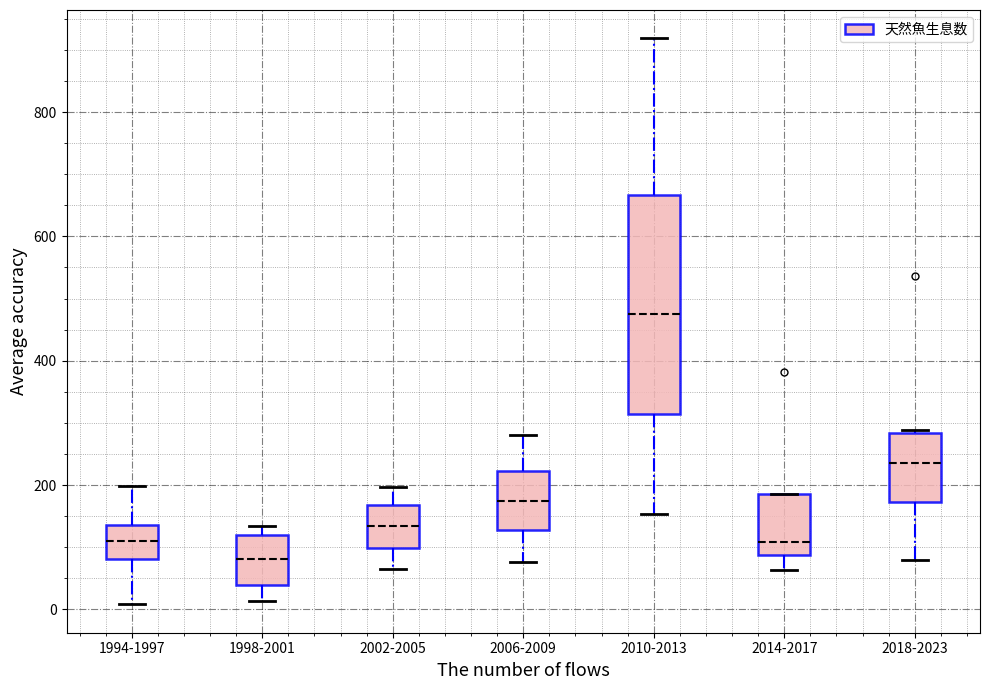

Which box has the lowest median line?

1998-2001